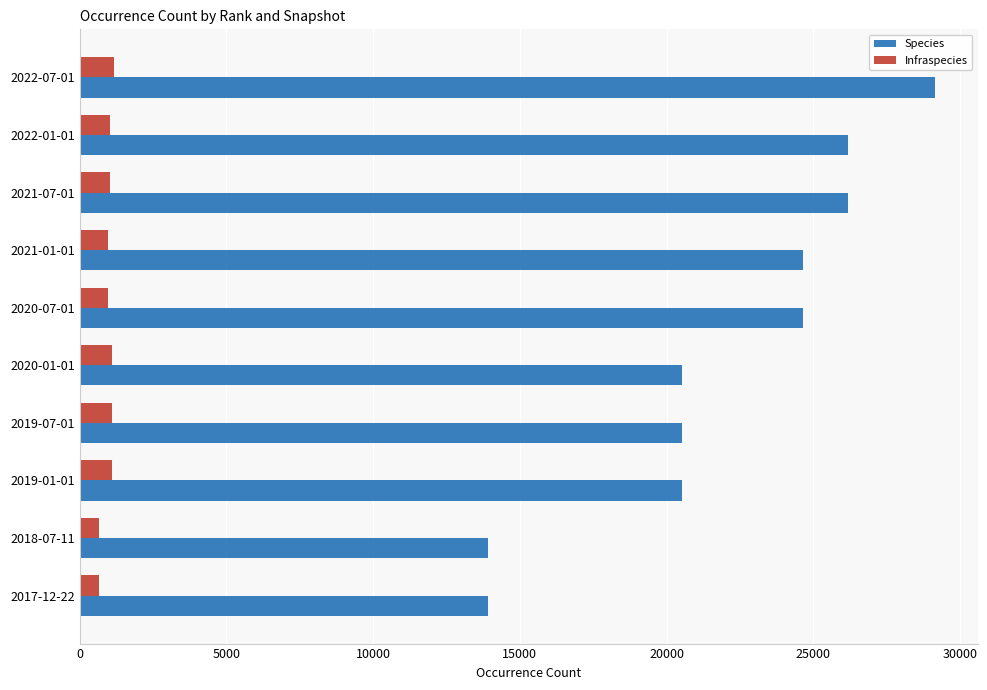

Rank the series by their maximum value, from highest to lowest.

Species, Infraspecies